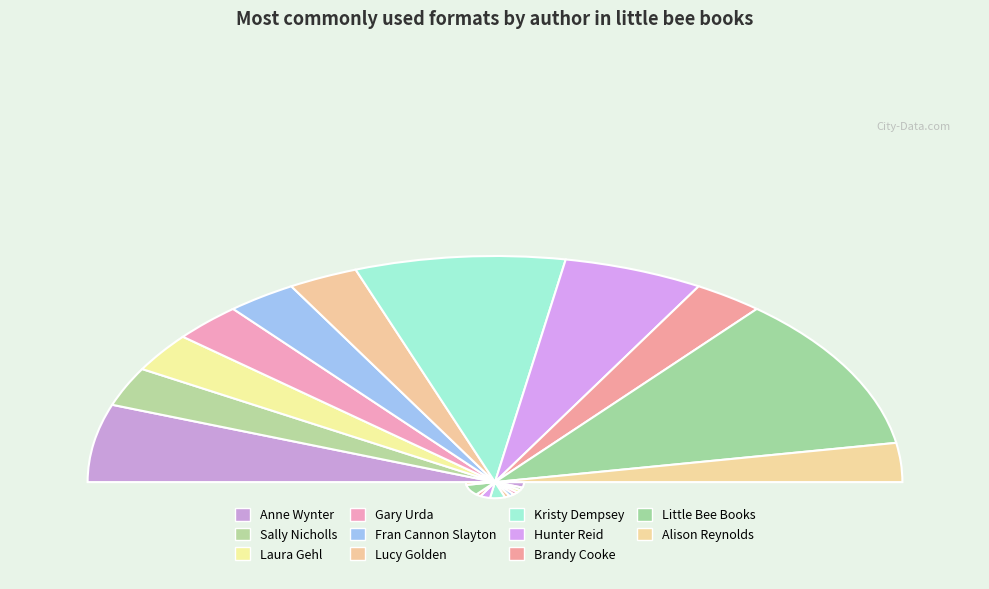

What is the total percentage of Kristy Dempsey and Laura Gehl?

22.2%